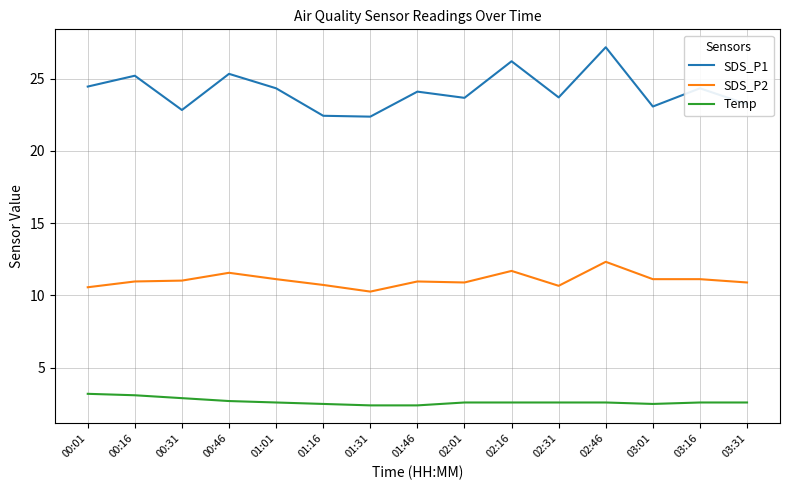

What is the greatest value displayed?

27.2